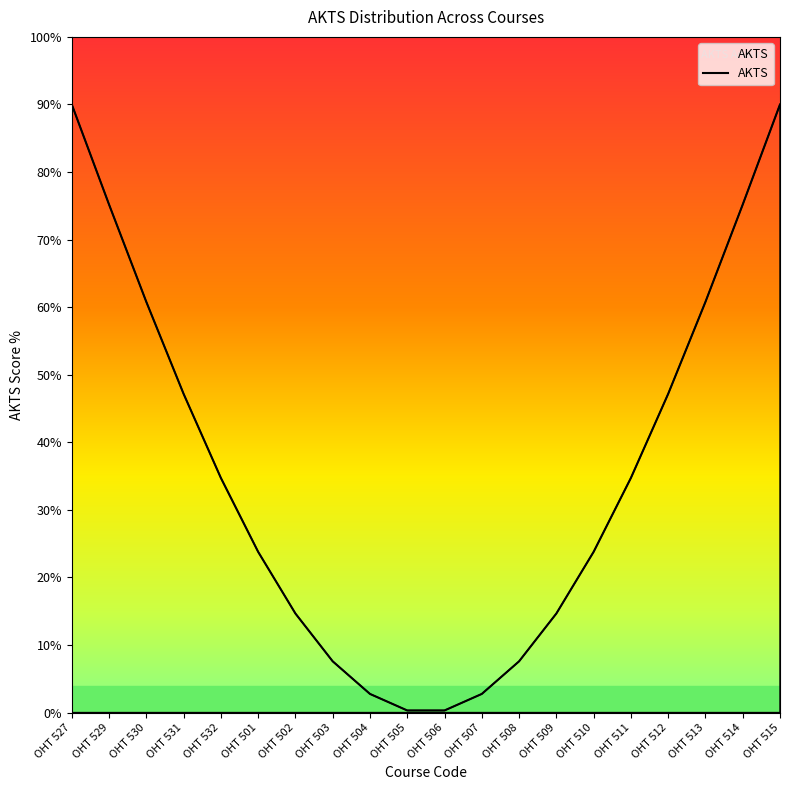

How many data points are less than 34?

10